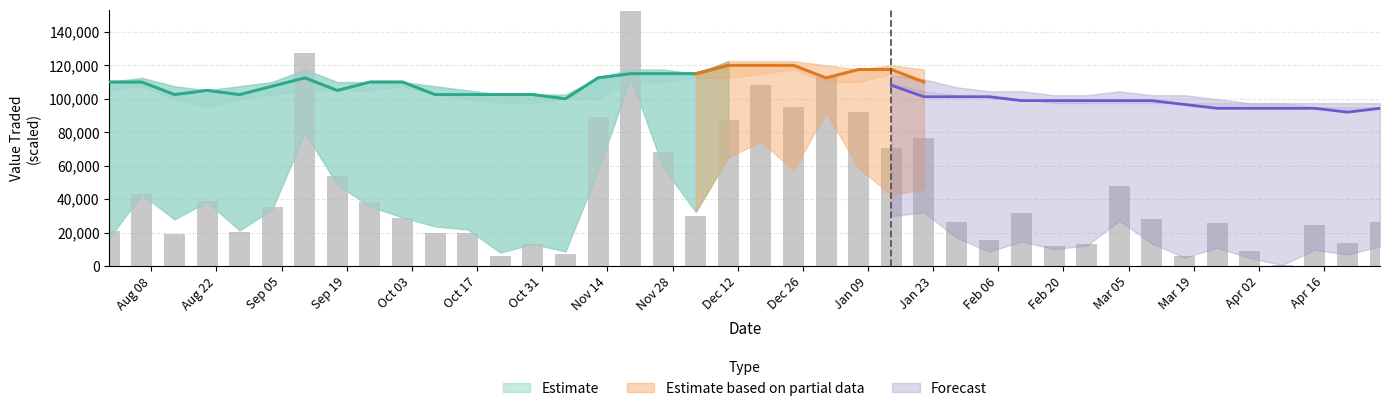

What is the maximum value shown in the chart?

152377